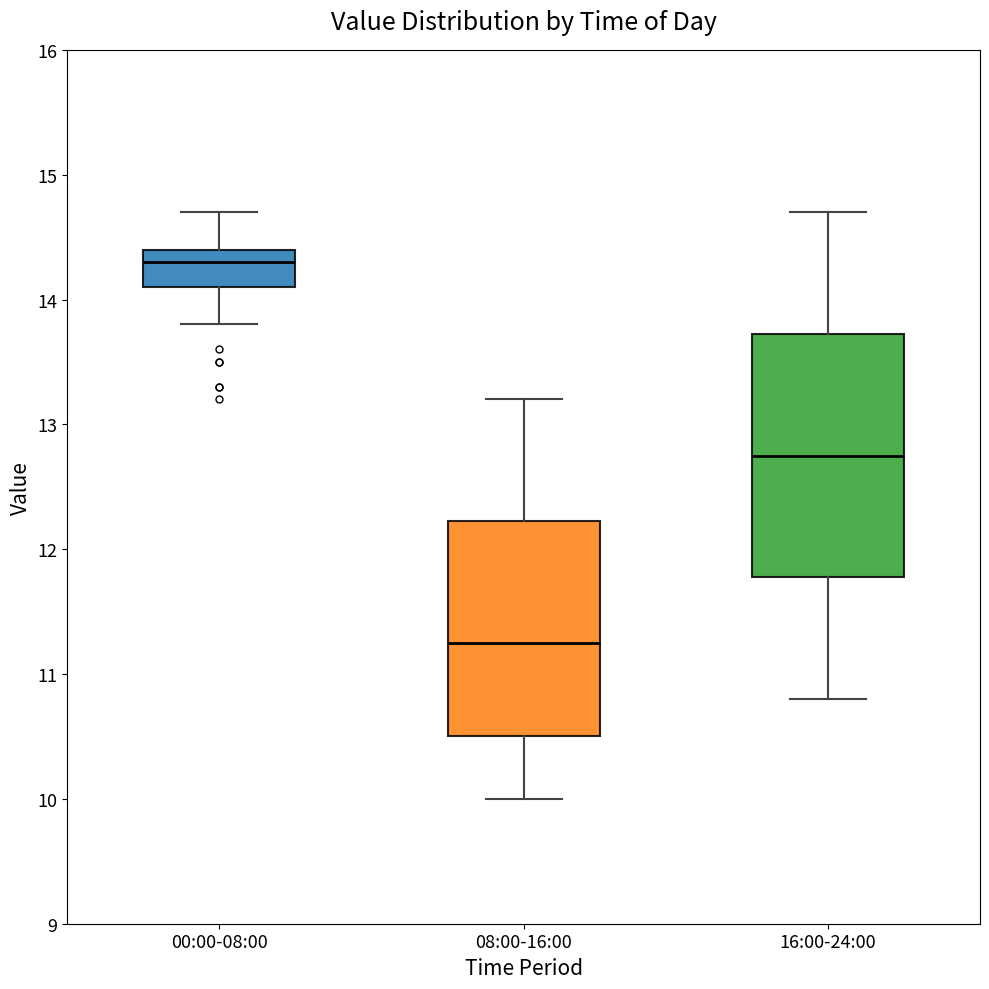

Comparing the boxes themselves (not the whiskers), which one is the tallest?

16:00-24:00